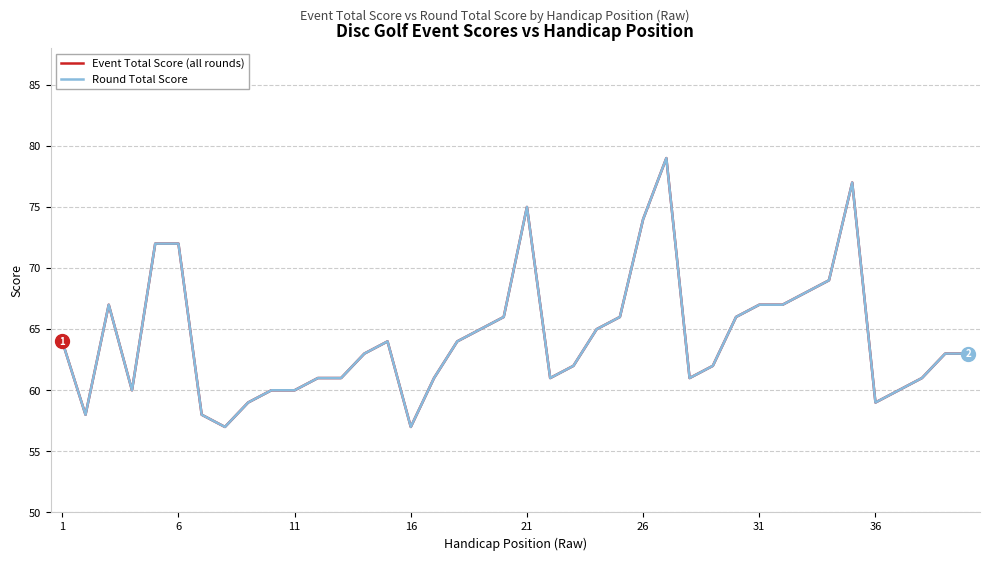

What is the sum of all Event Total Score values?

2574